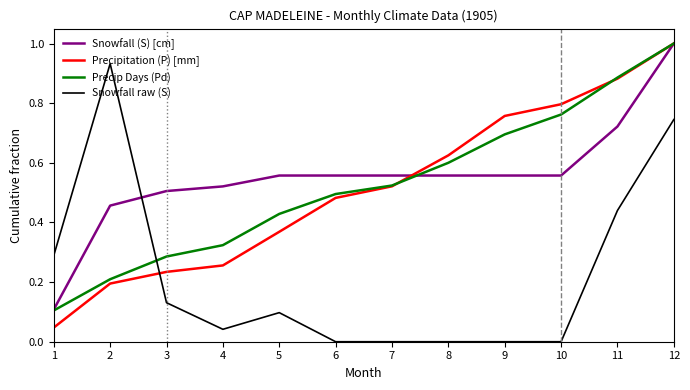

After their last crossing, which series has the higher values: Precipitation (P) [mm] or Snowfall raw (S)?

Precipitation (P) [mm]